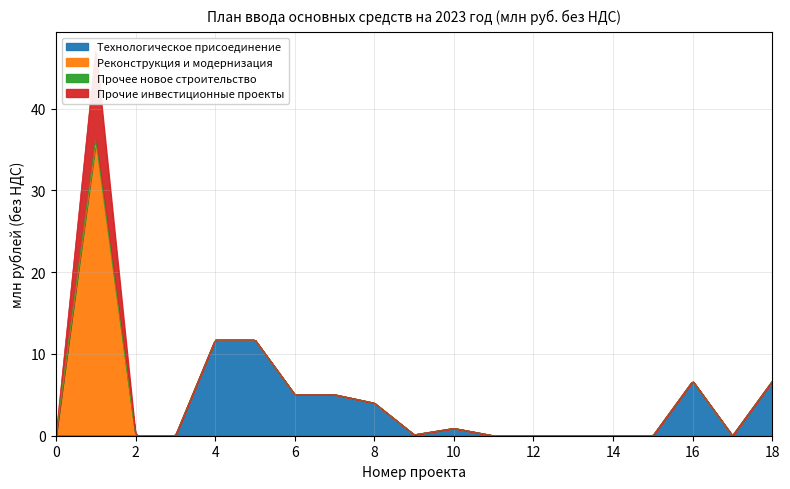

How many data points in Реконструкция и модернизация are above 0?

1